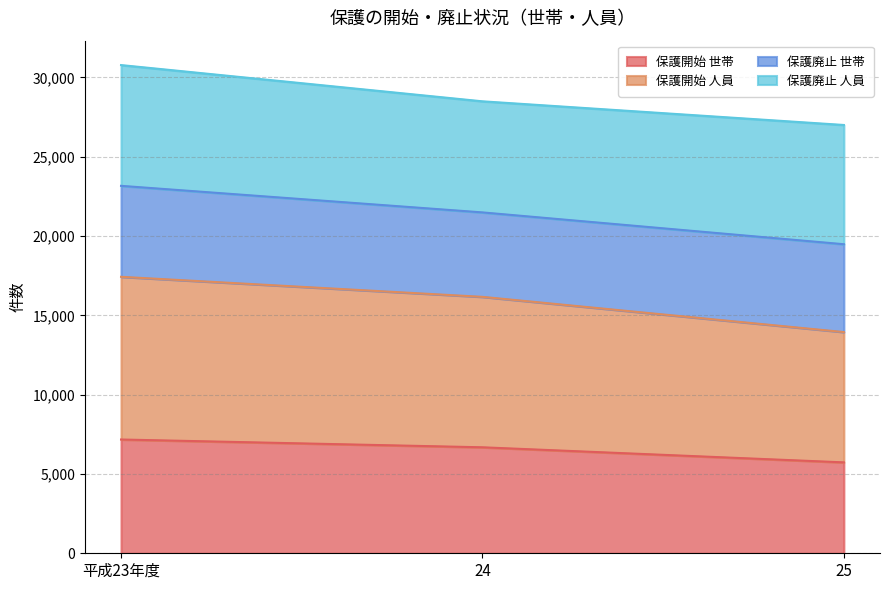

What are all the series names shown in the legend?

保護開始 世帯, 保護開始 人員, 保護廃止 世帯, 保護廃止 人員